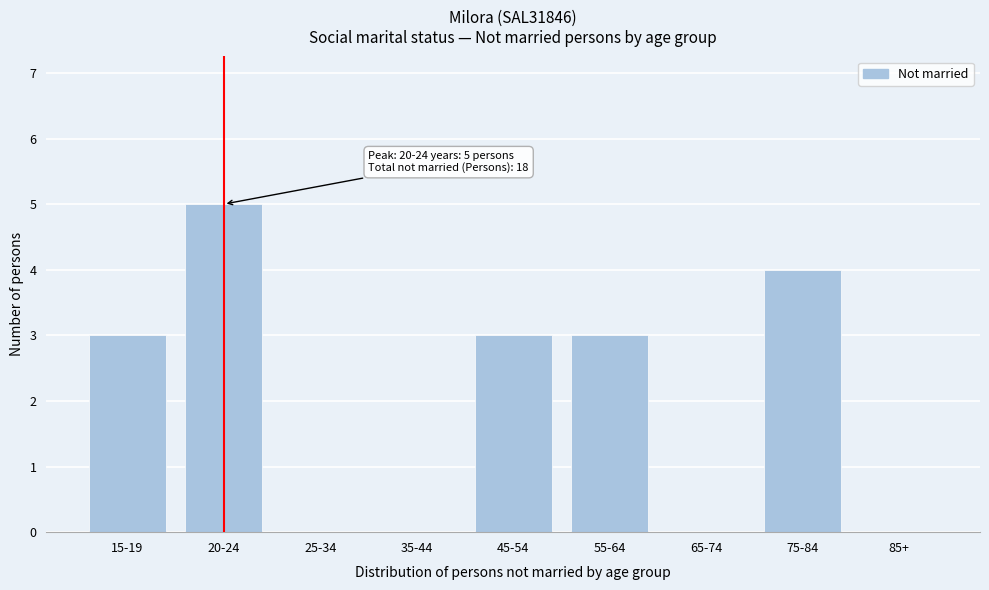

Reading left to right, extract all data points from this chart.

15-19=3	20-24=5	25-34=0	35-44=0	45-54=3	55-64=3	65-74=0	75-84=4	85+=0